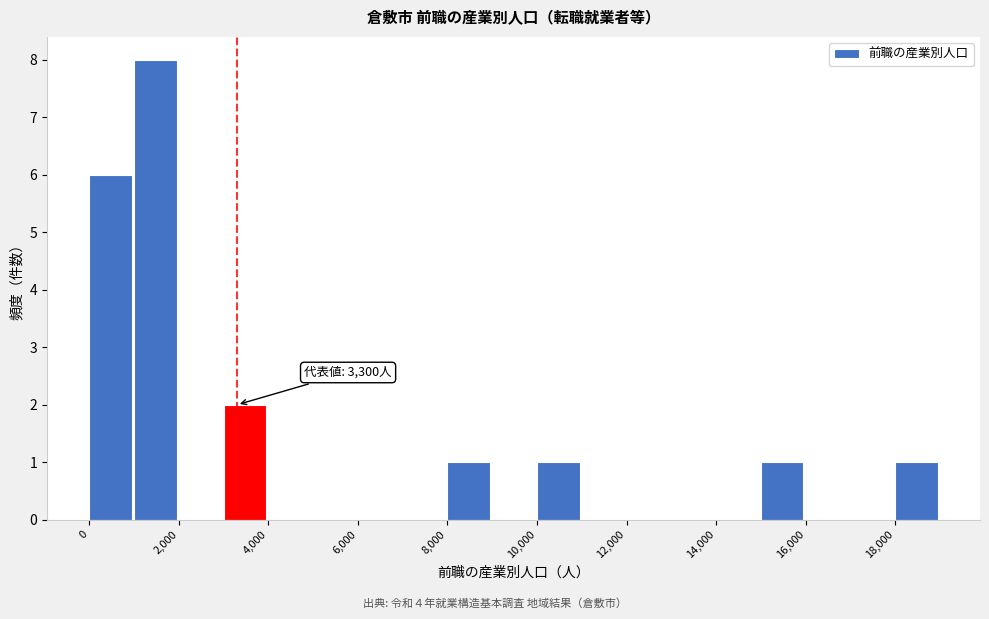

Over which range of the x-axis is the bar tallest?

1000 to 2000